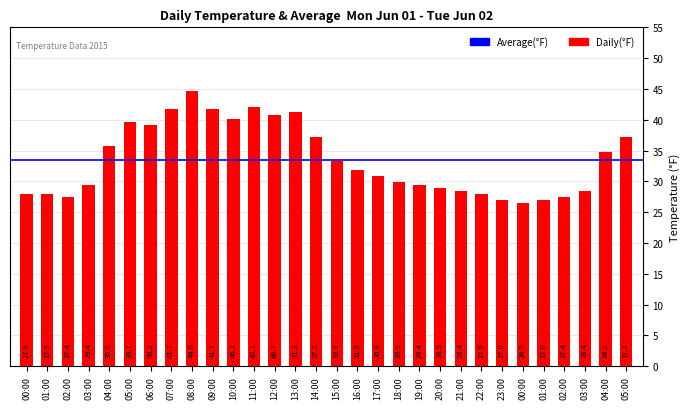

Between 18:00 and 12:00, which is larger?

12:00